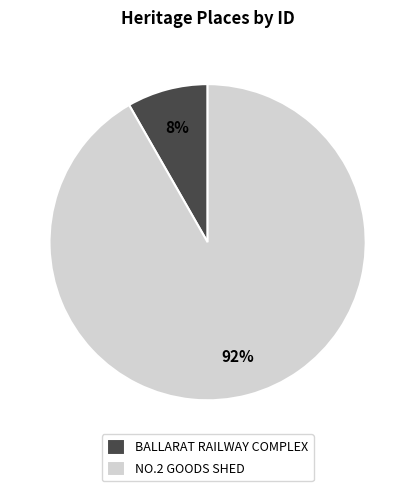

Which slice represents more than half of the pie?

NO.2 GOODS SHED